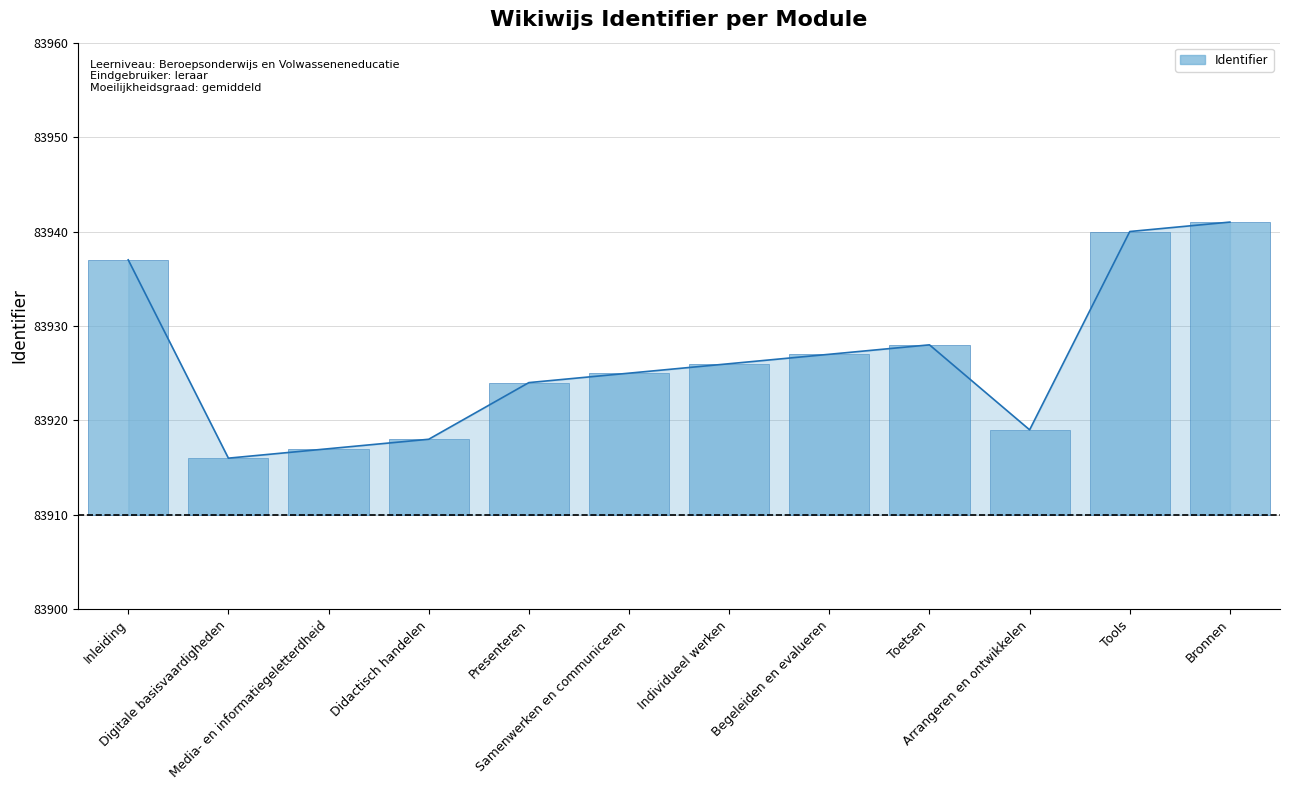

What is the difference between the maximum and minimum values?

25